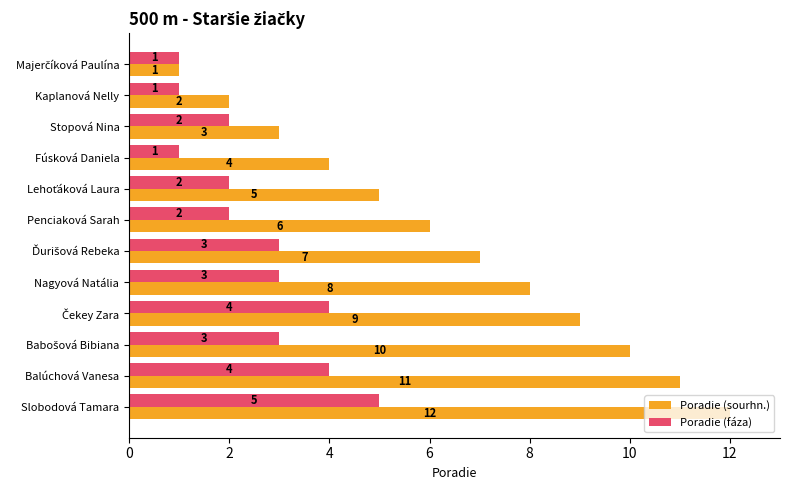

What is the total value across all series at Slobodová Tamara?

17